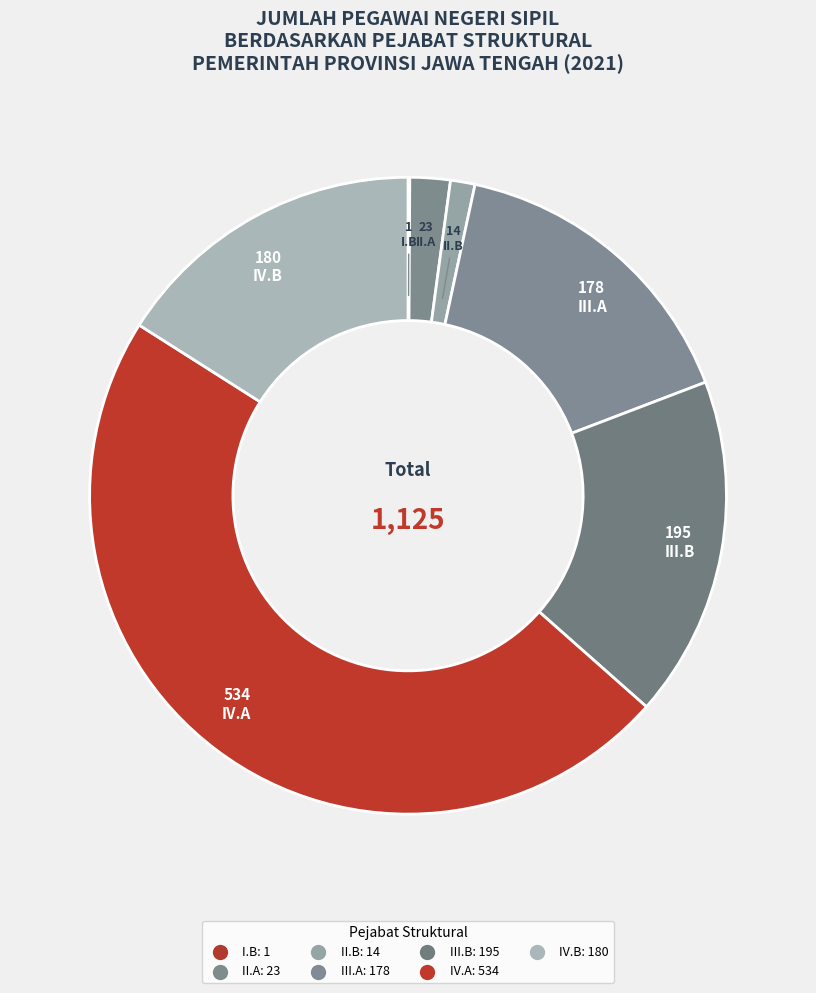

True or false: III.A accounts for 16% of the total.

True